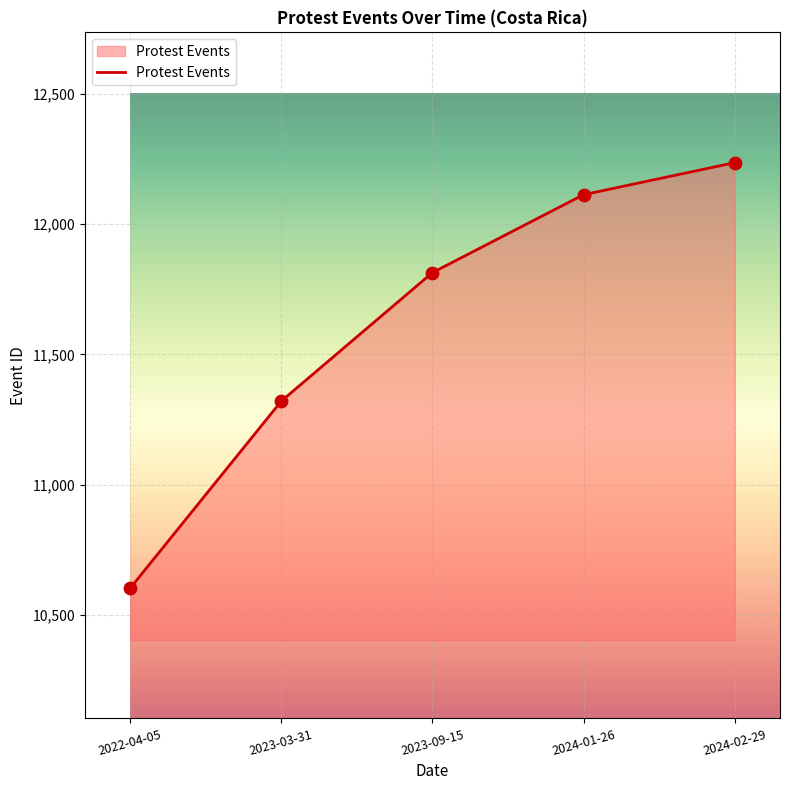

Approximately how many times larger is the value at 2024-02-29 compared to 2024-01-26?

1.0